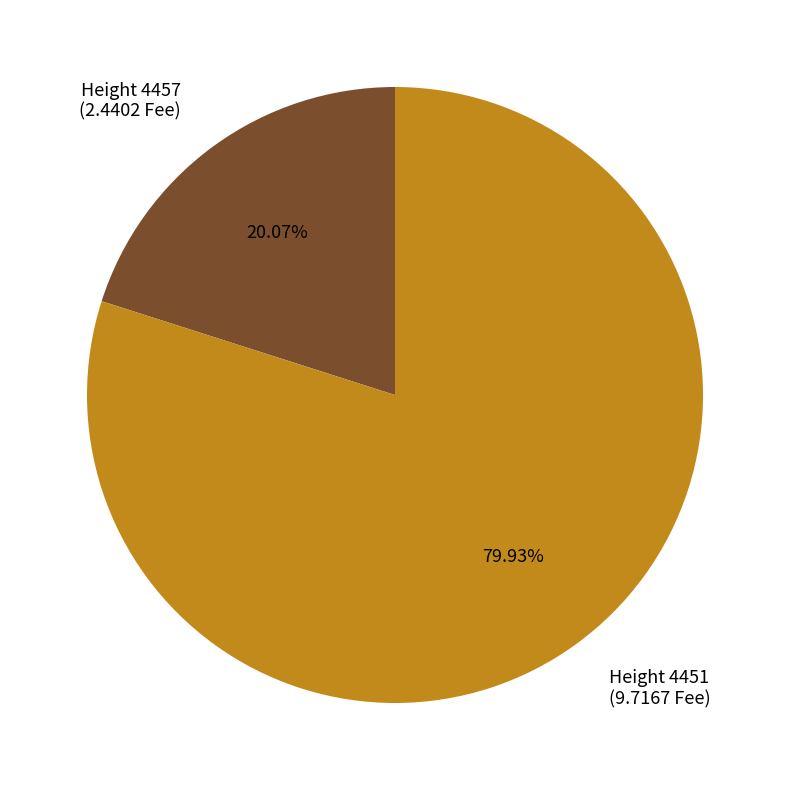

Approximately how many times larger is the value at Height 4457 (2.4402 Fee) compared to Height 4451 (9.7167 Fee)?

0.3